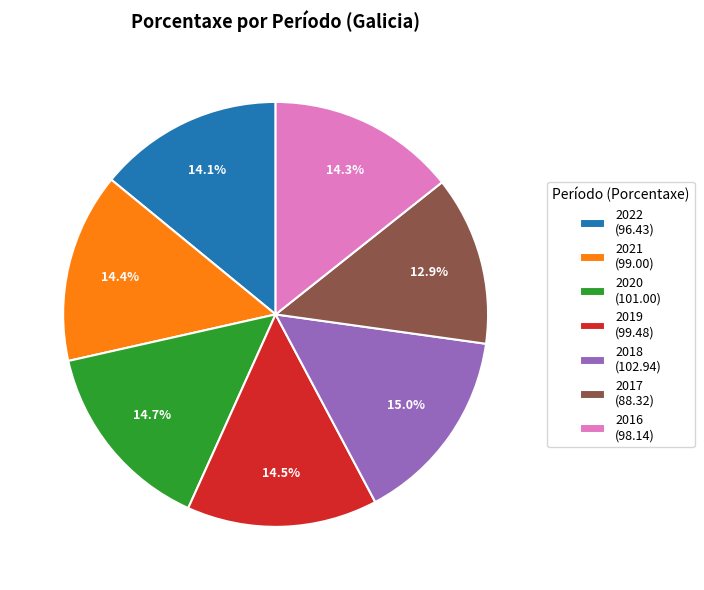

To the nearest percent, what is the combined percentage of 2019 and 2017?

27%